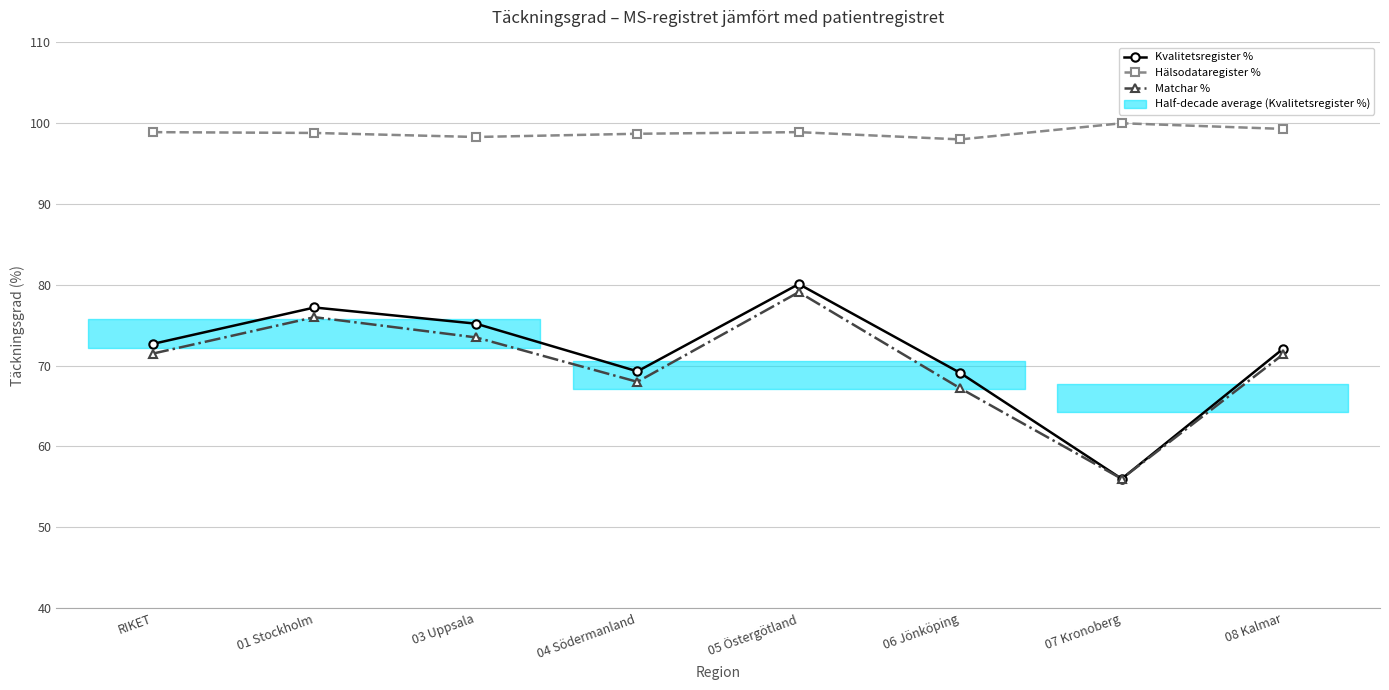

Is the value of Matchar % at 03 Uppsala greater than the value of Hälsodataregister % at 07 Kronoberg?

No